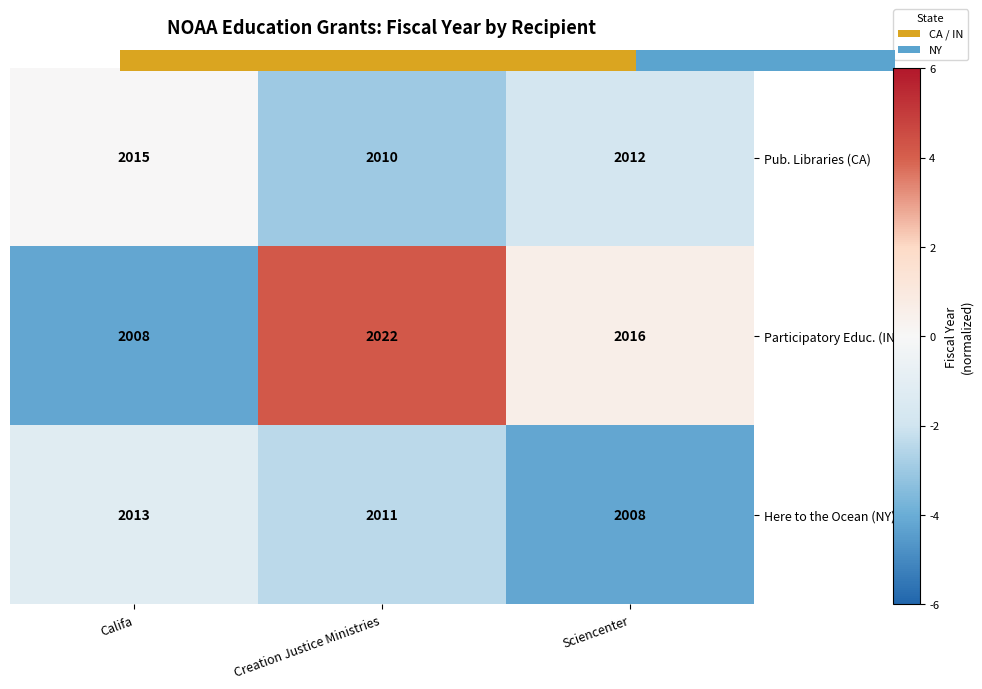

Count the number of data series in this chart.

3